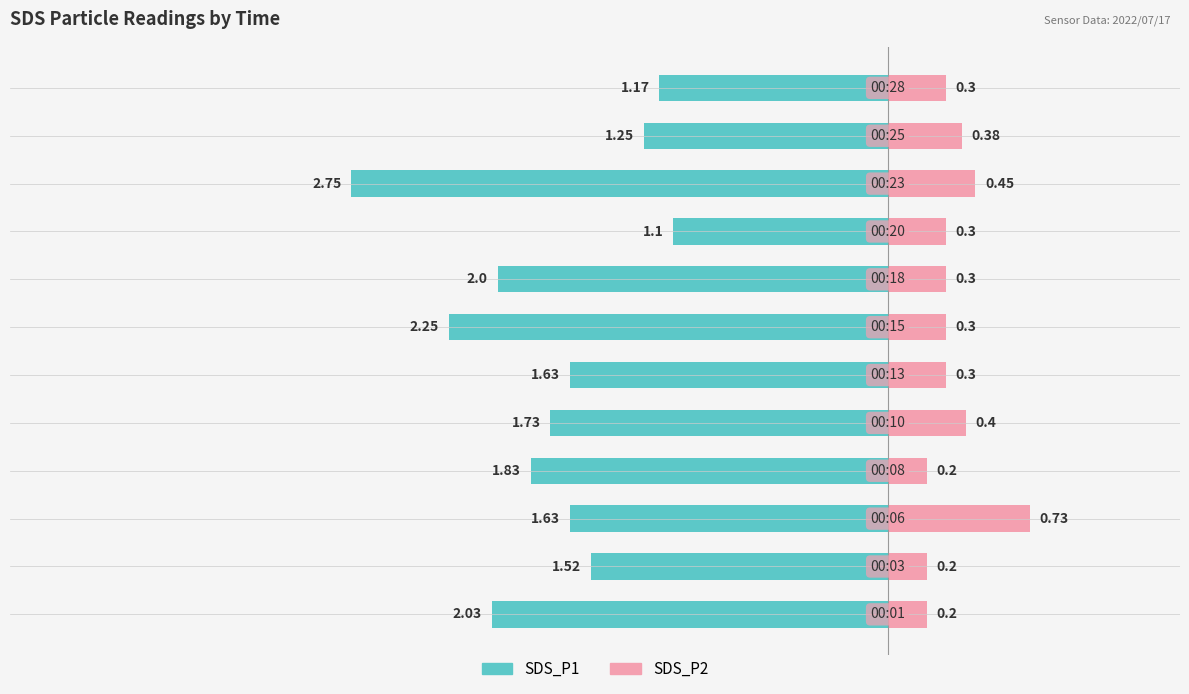

What is the difference between the maximum and minimum values in the SDS_P1 series?

1.6